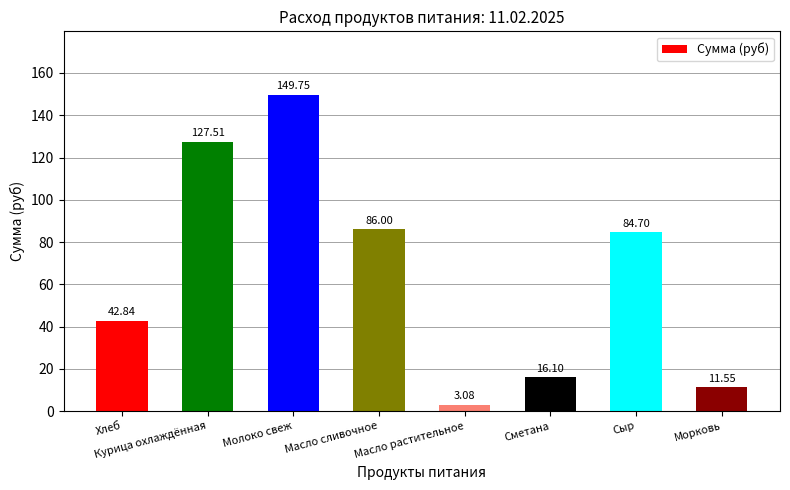

Which has a higher value, Молоко свеж or Масло сливочное?

Молоко свеж